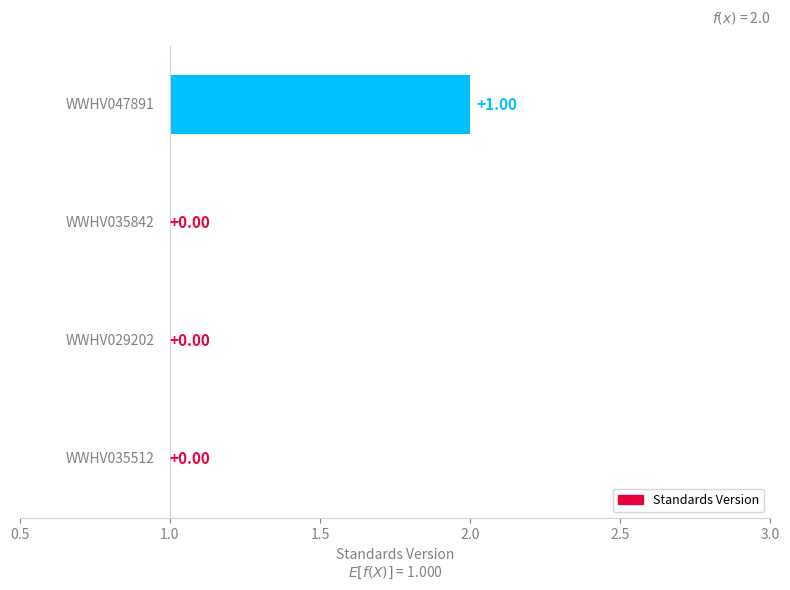

Reading left to right, extract all data points from this chart.

1	1	1	2